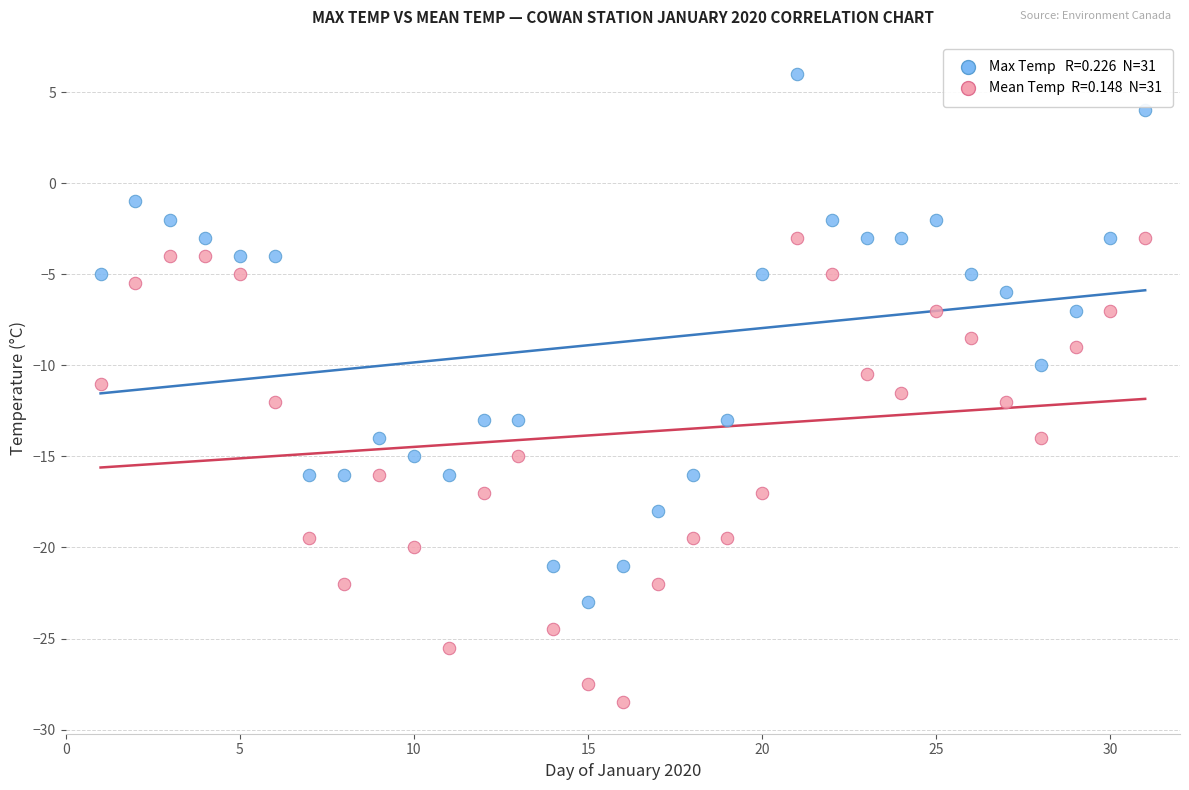

Across all data points, what is the range of X values (max minus min)?

30.0